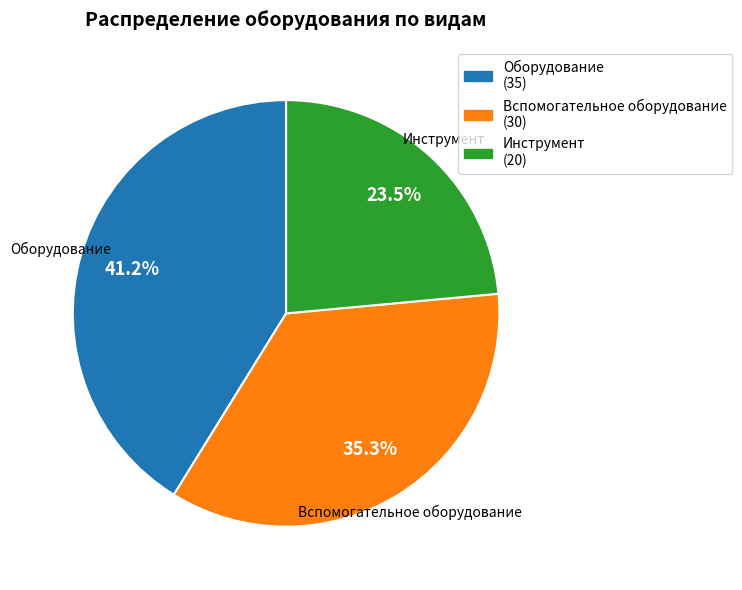

What is the ratio of the value at Оборудование to the value at Инструмент?

1.8